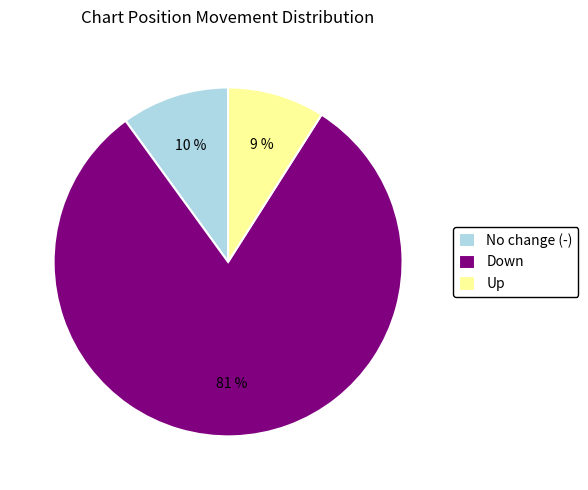

Combined, do No change (-) and Down account for over 50%?

Yes